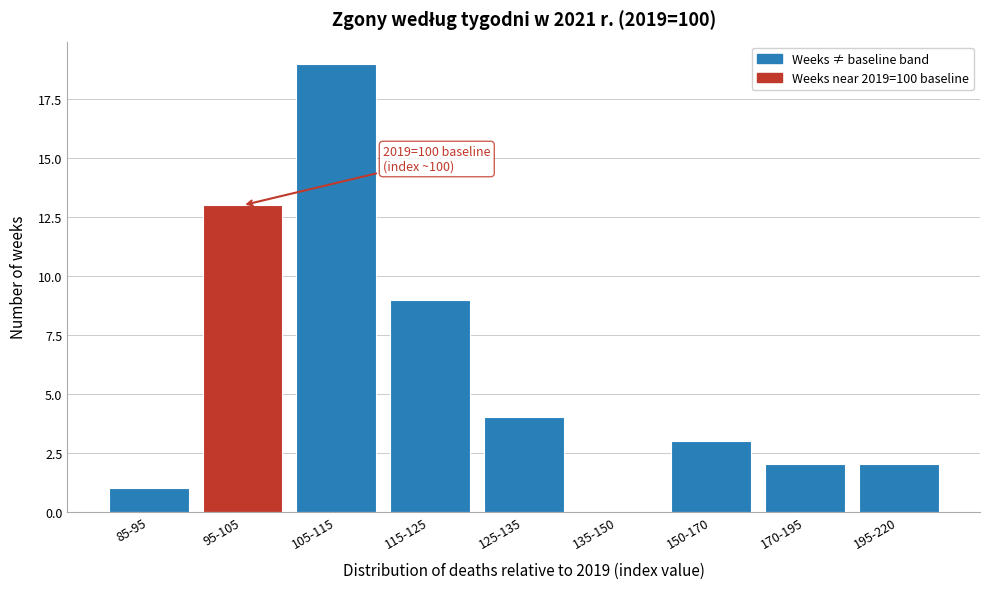

Reading left to right, list all the values displayed in this chart.

85-95=1	95-105=13	105-115=19	115-125=9	125-135=4	135-150=0	150-170=3	170-195=2	195-220=2